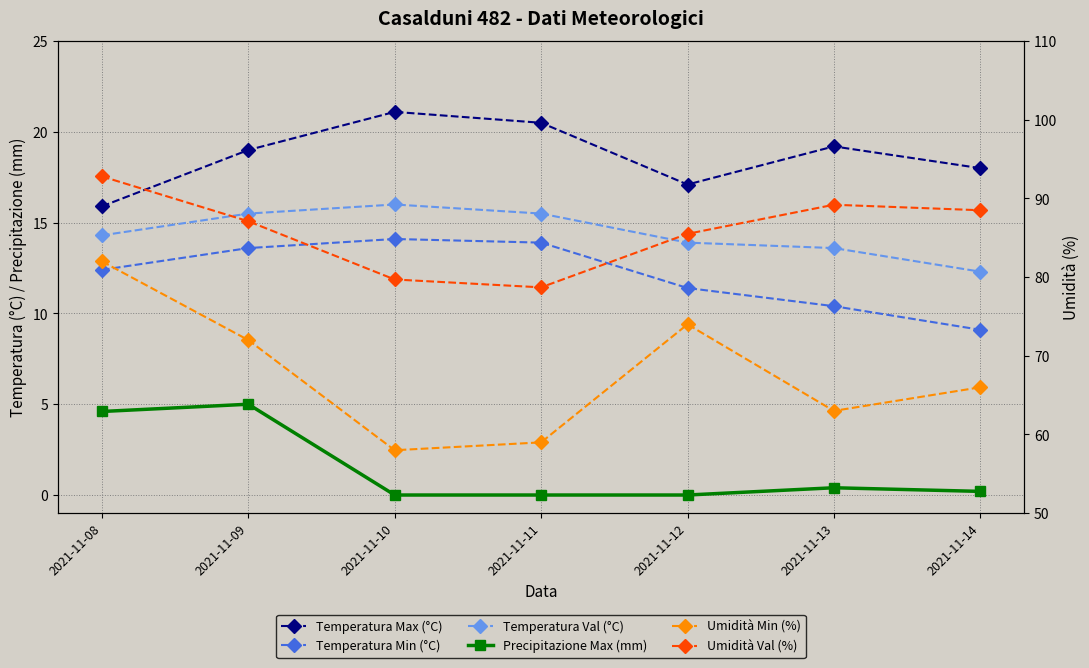

Where is Temperatura Max (°C) nearest to the value 18?

2021-11-14